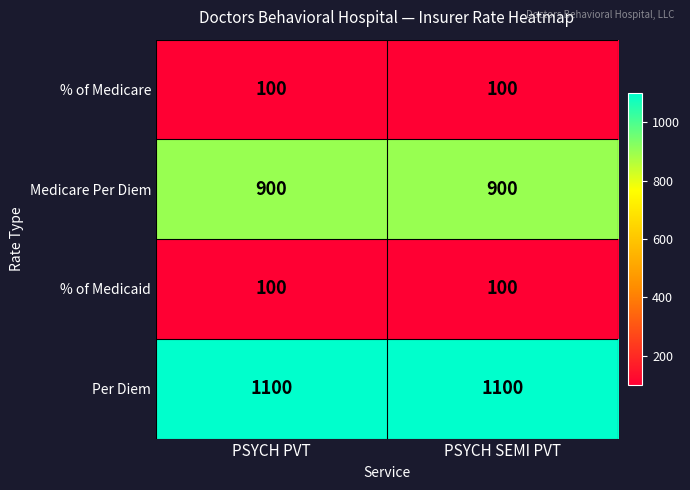

Reading right to left, transcribe all the data shown in this chart.

% of Medicare: 100	100
Medicare Per Diem: 900	900
% of Medicaid: 100	100
Per Diem: 1100	1100